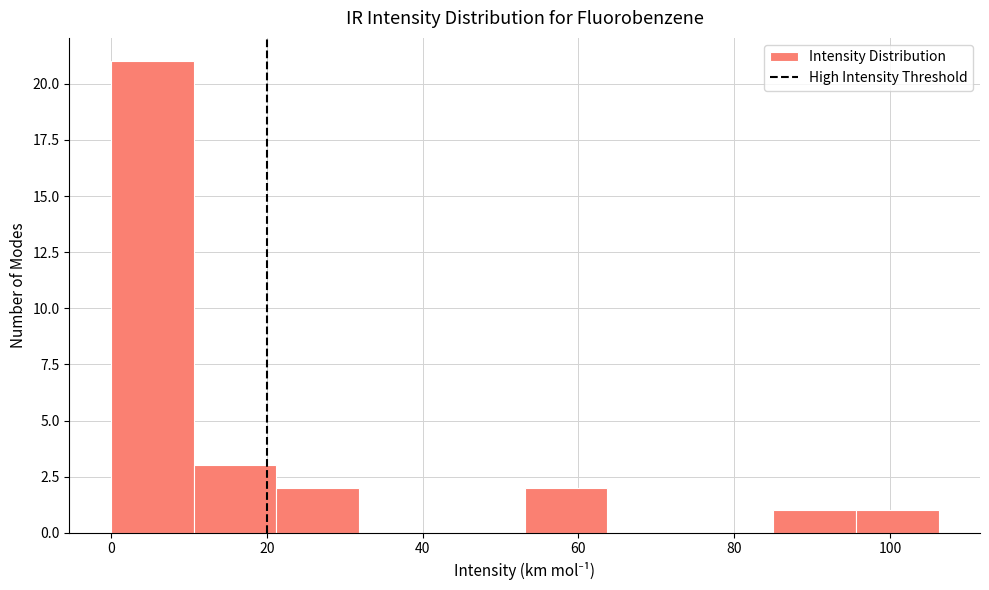

How tall is the bar that spans 54 to 64 on the x-axis? Neither the bar edges nor the heights are printed on the chart, so give them approximately, as read against the axes.

2